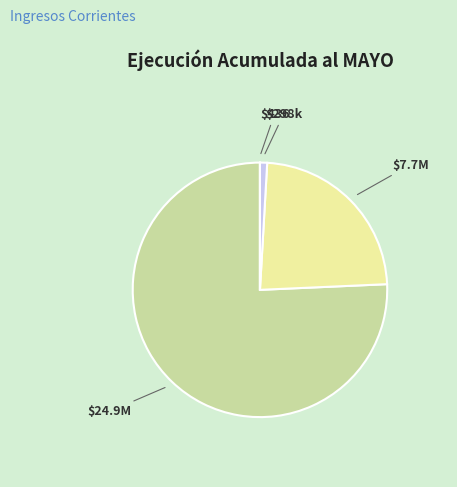

Which category has the biggest portion of the pie?

INGRESOS DE OPERACIÓN